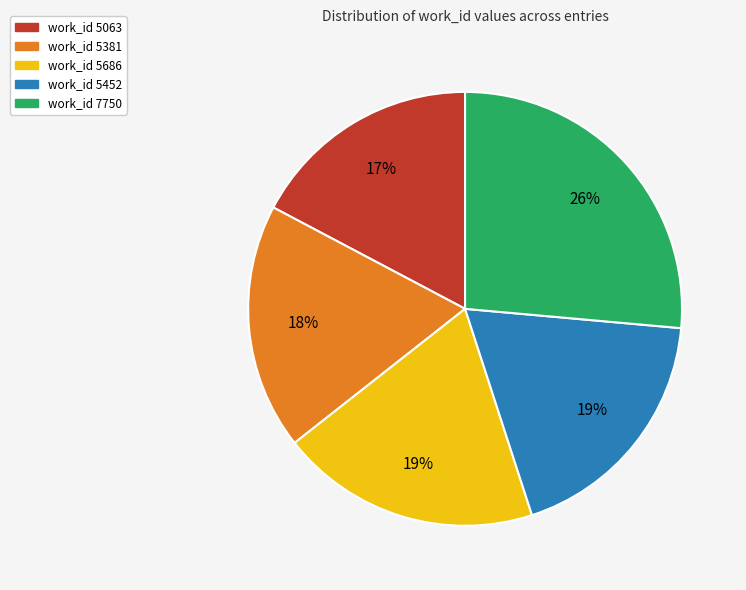

Do work_id 5063 and work_id 5381 together represent more than half of the pie?

No